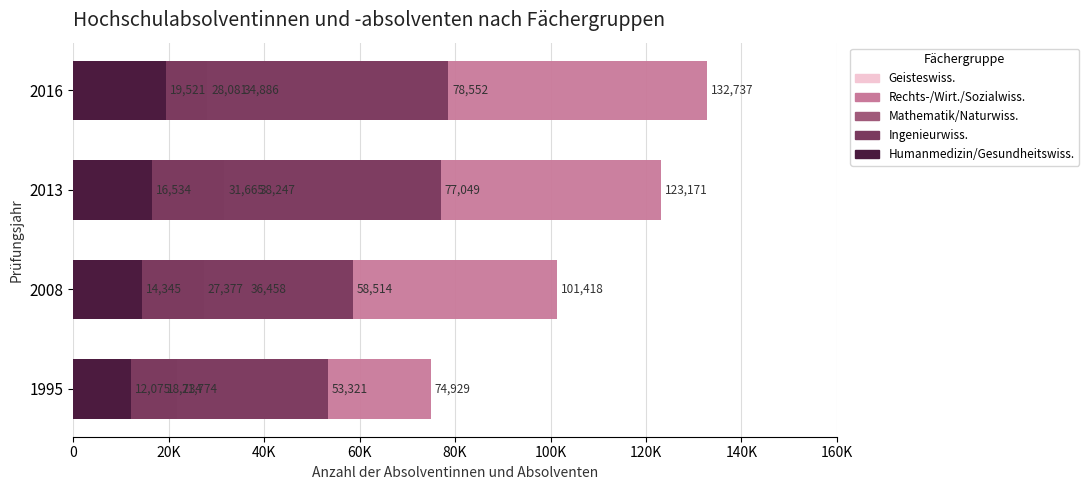

What is the value of the Humanmedizin/Gesundheitswiss. bar at the 1st from the left?

12075